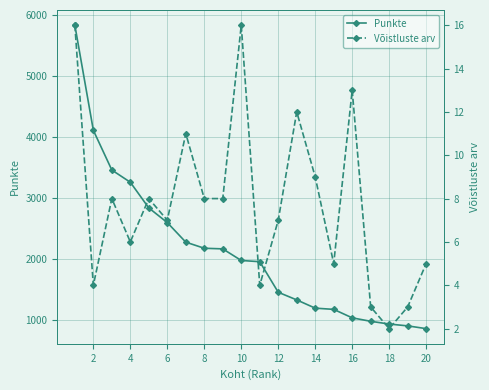

True or false: Punkte and Võistluste arv intersect in this chart.

False